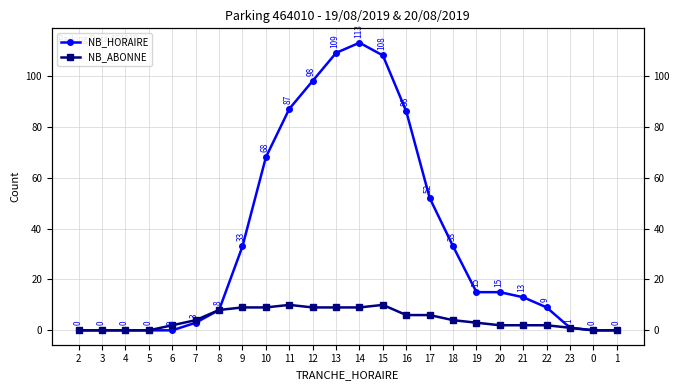

What position from the right is 7?

19